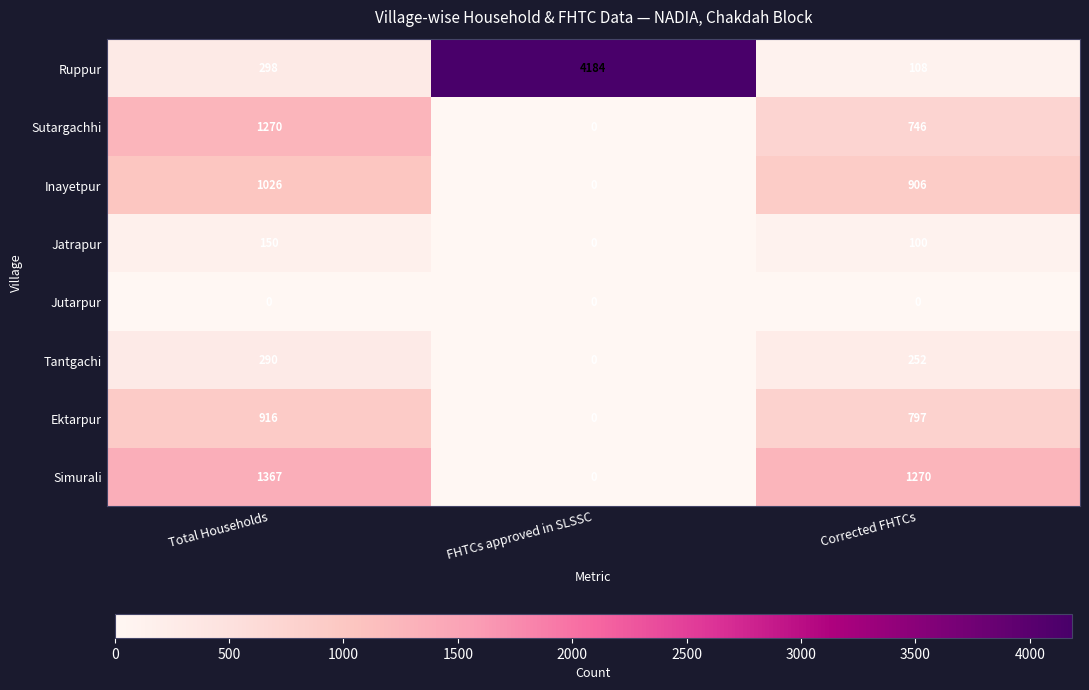

Which series changed the most between FHTCs approved in SLSSC and Corrected FHTCs?

Ruppur